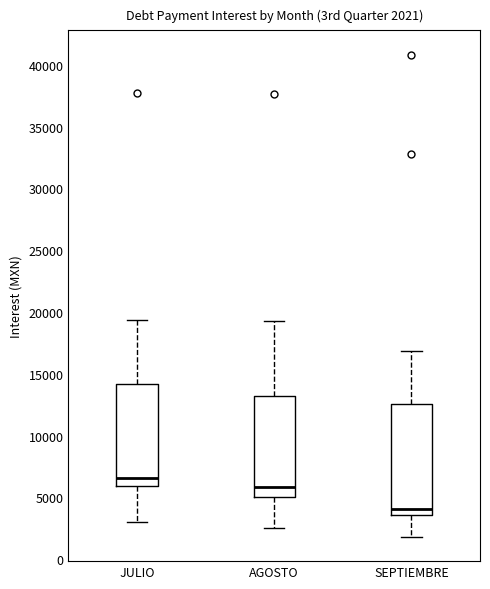

Which box's median line is the lowest?

SEPTIEMBRE